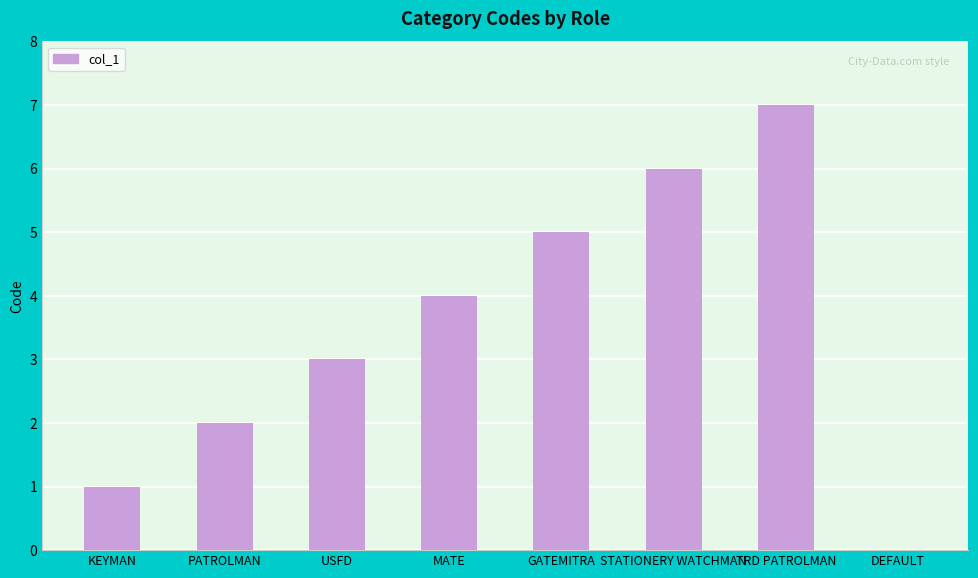

What is the maximum value shown in the chart?

7